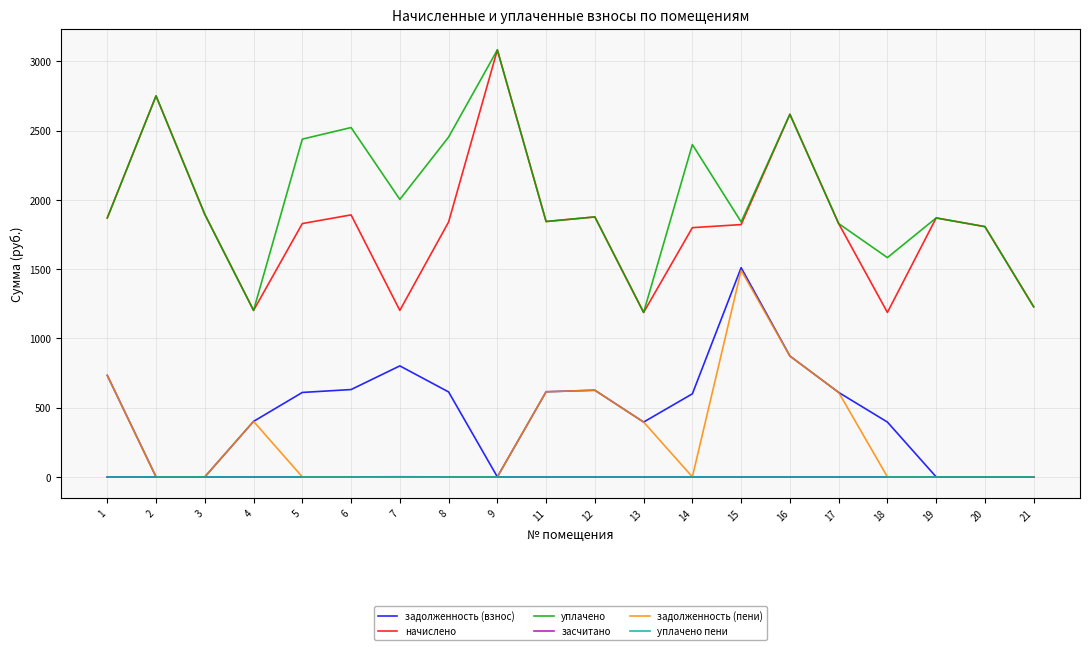

True or false: задолженность (пени) and уплачено cross at least once.

False